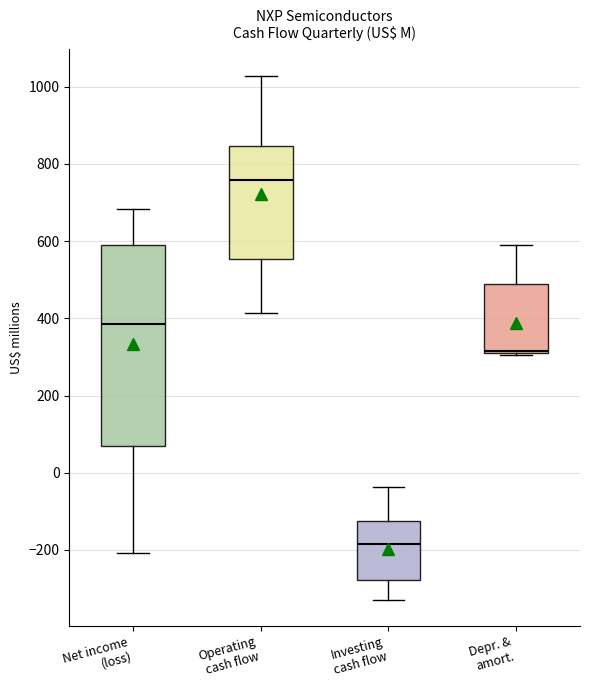

Where is the upper edge of the box for Depr. & amort. on the y-axis? The values are not printed on the chart, so give them approximately, as read against the axis.

500